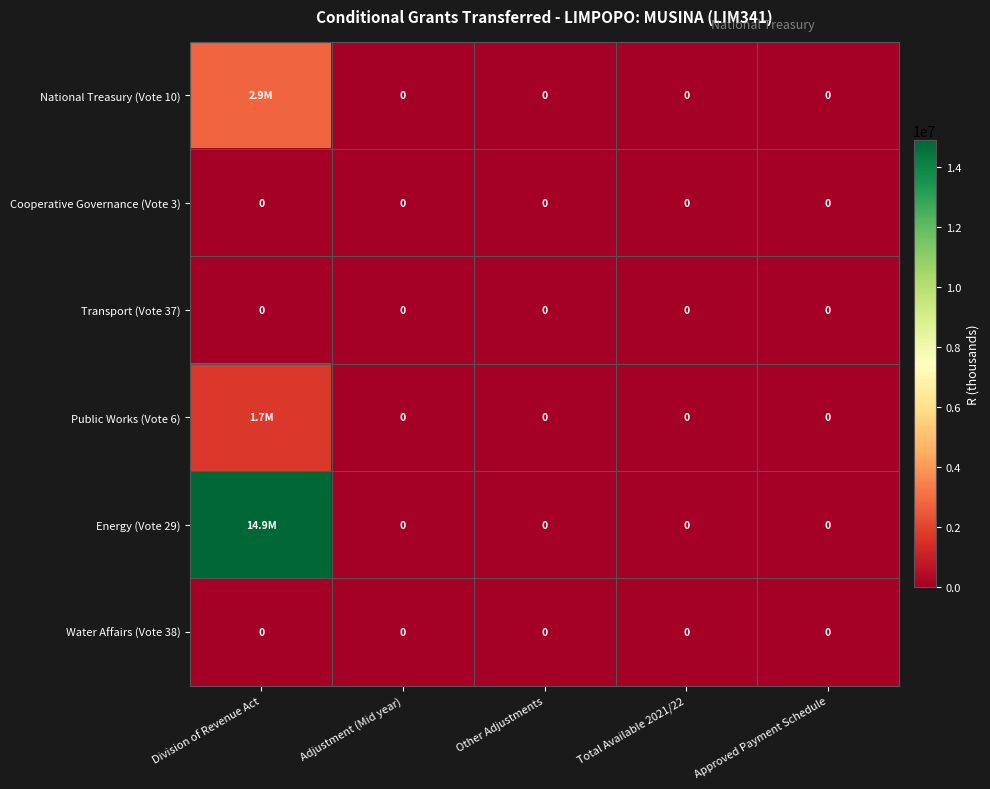

True or false: Transport (Vote 37) has a value of 0 at Approved Payment Schedule.

True